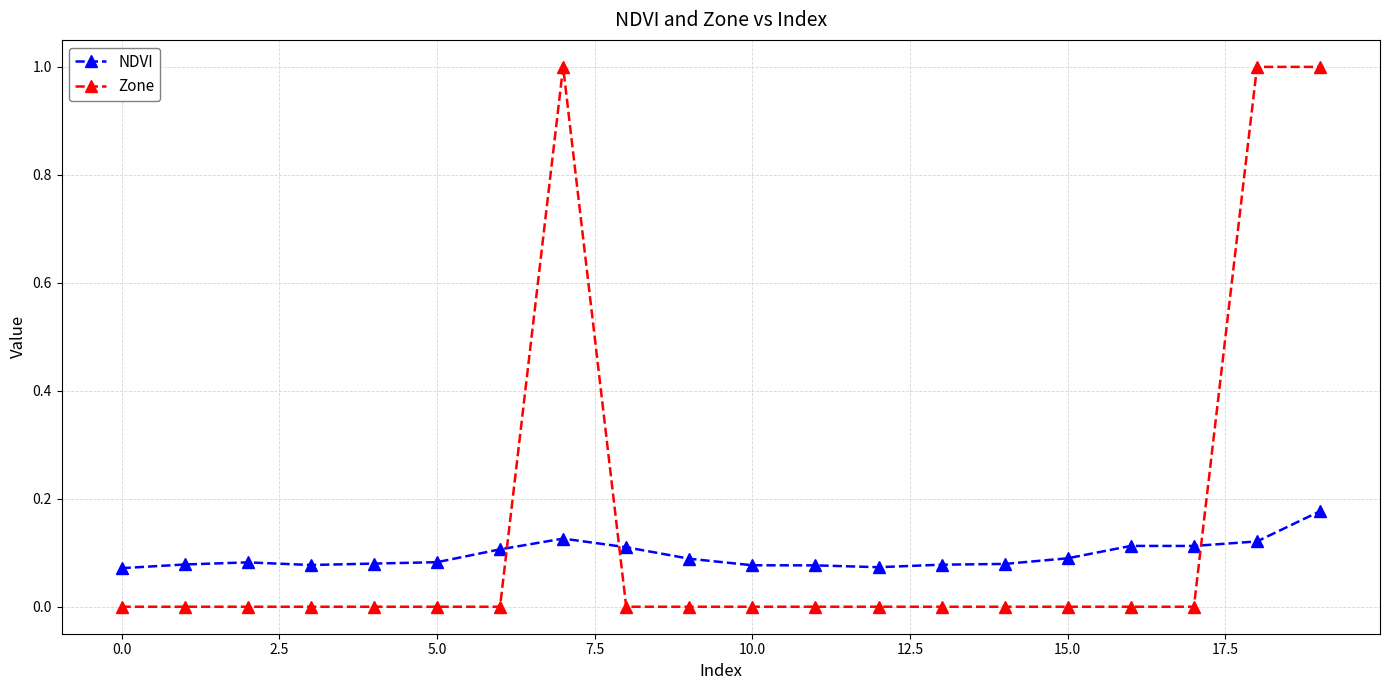

What is the sum of all NDVI values?

1.9